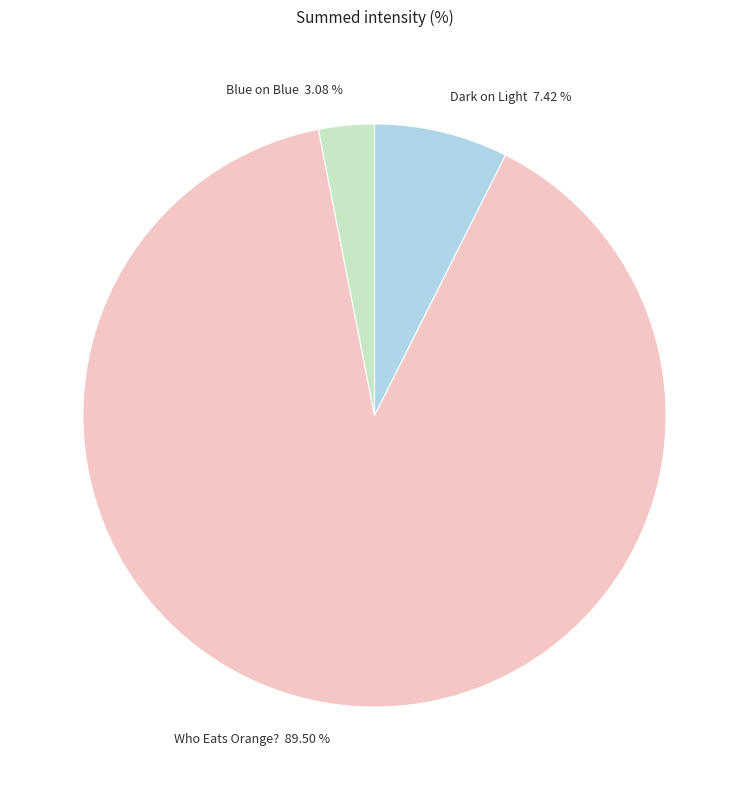

Is Blue on Blue the majority of the pie?

No